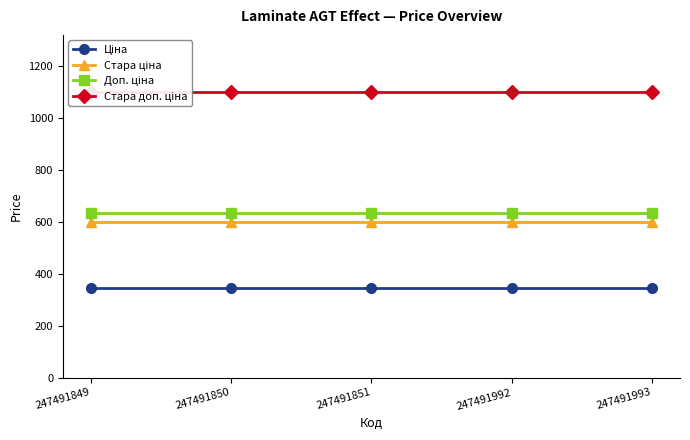

True or false: Ціна has more than 0 points higher than both neighbors.

False